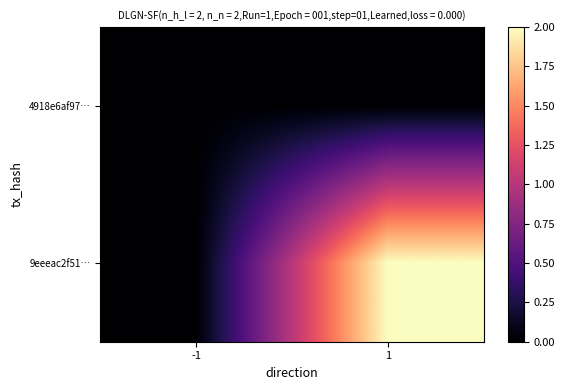

How many distinct data groups are displayed?

2